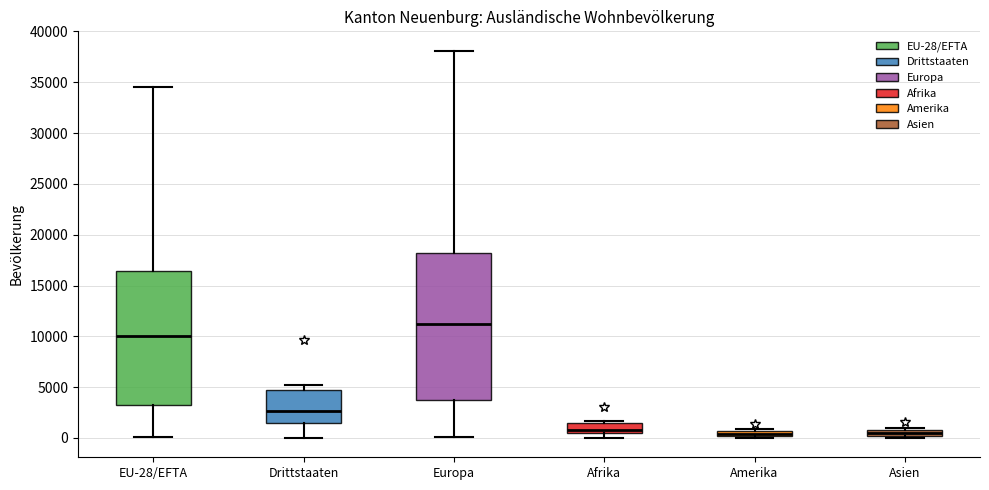

Where is the lower edge of the box for Amerika on the y-axis? The values are not printed on the chart, so give them approximately, as read against the axis.

0